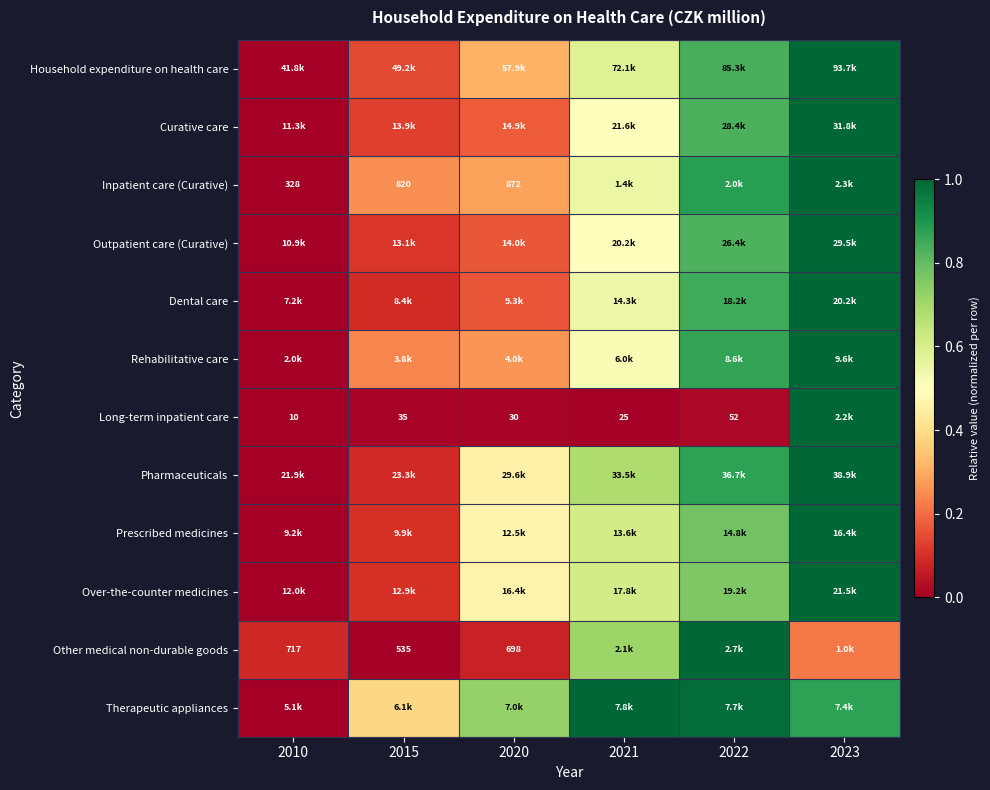

Read the Pharmaceuticals value at 2021.

0.7